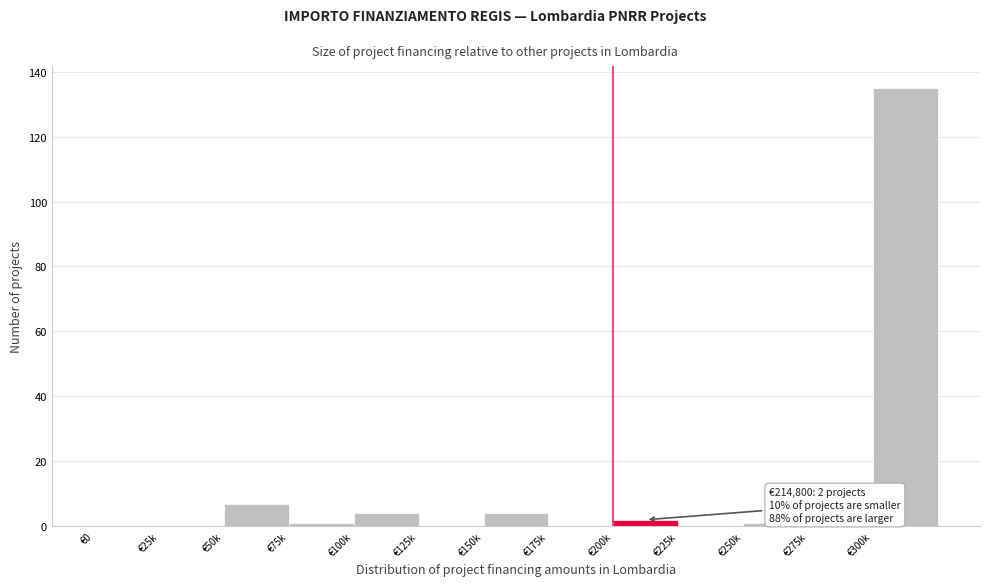

Reading left to right, transcribe all the data shown in this chart.

€0=0	€25k=0	€50k=7	€75k=1	€100k=4	€125k=0	€150k=4	€175k=0	€200k=2	€225k=0	€250k=1	€275k=0	€300k=135